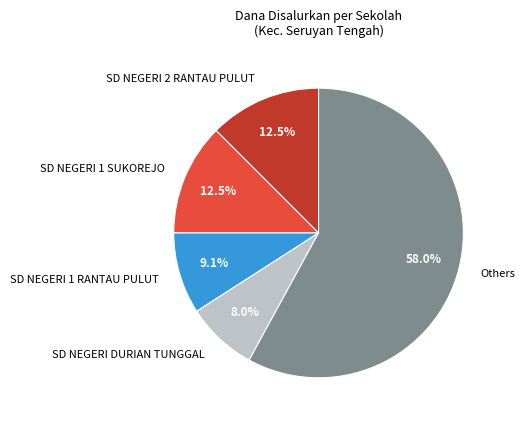

Which category has the biggest portion of the pie?

Others